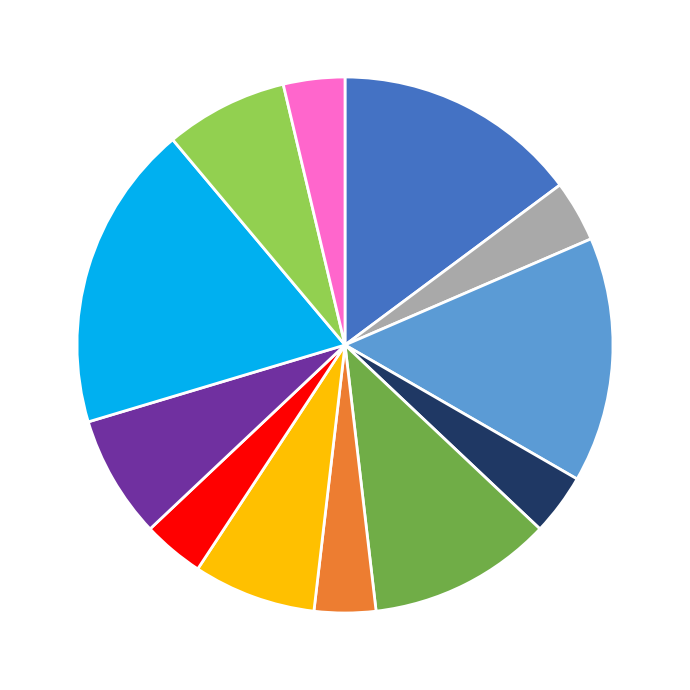

Is there any slice that represents more than half of the pie?

No